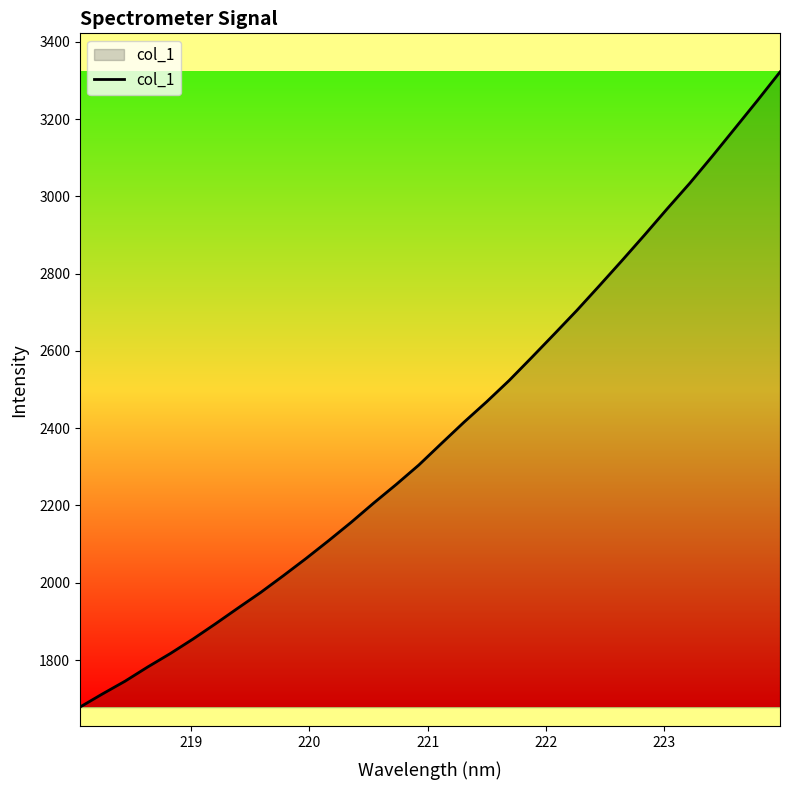

What is the maximum value shown in the chart?

3321.8